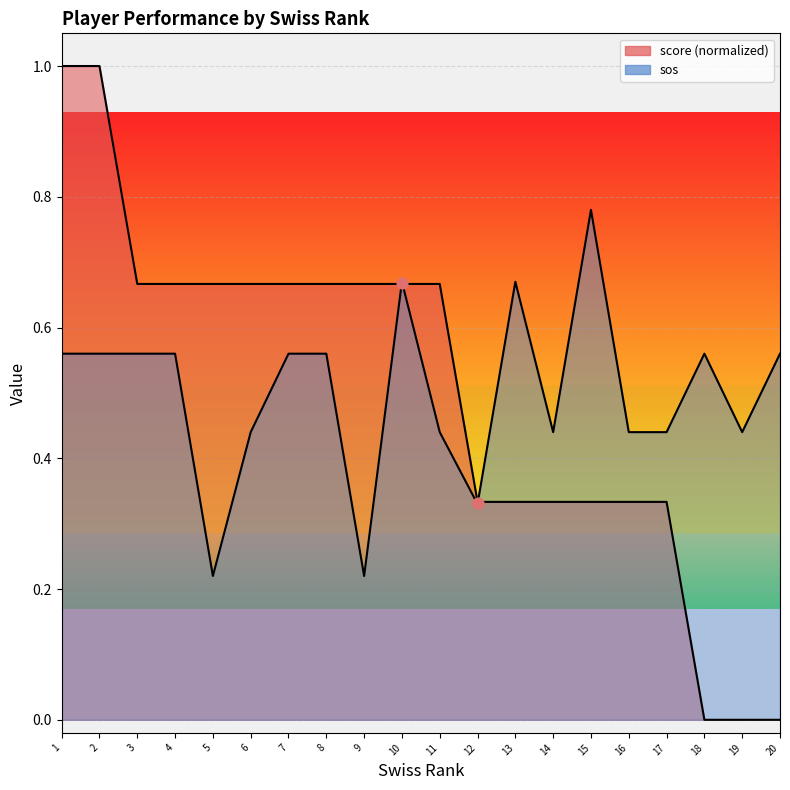

At how many categories does at least one series exceed 0?

20